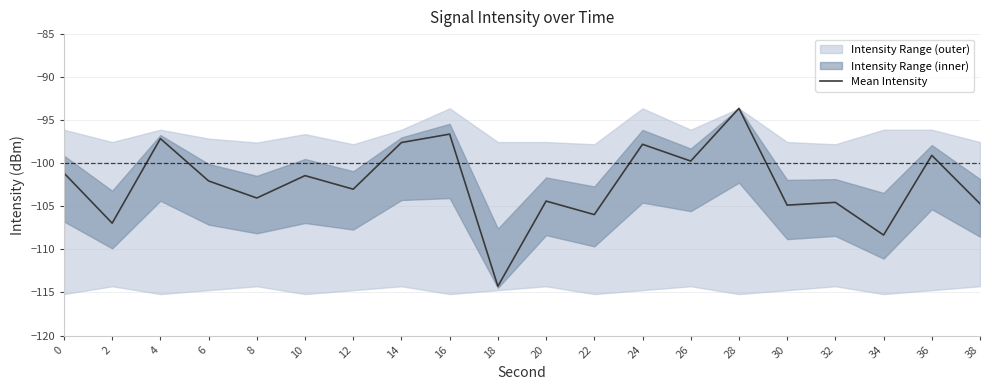

The chart shows a value of -169.4 at 4. True or false?

False